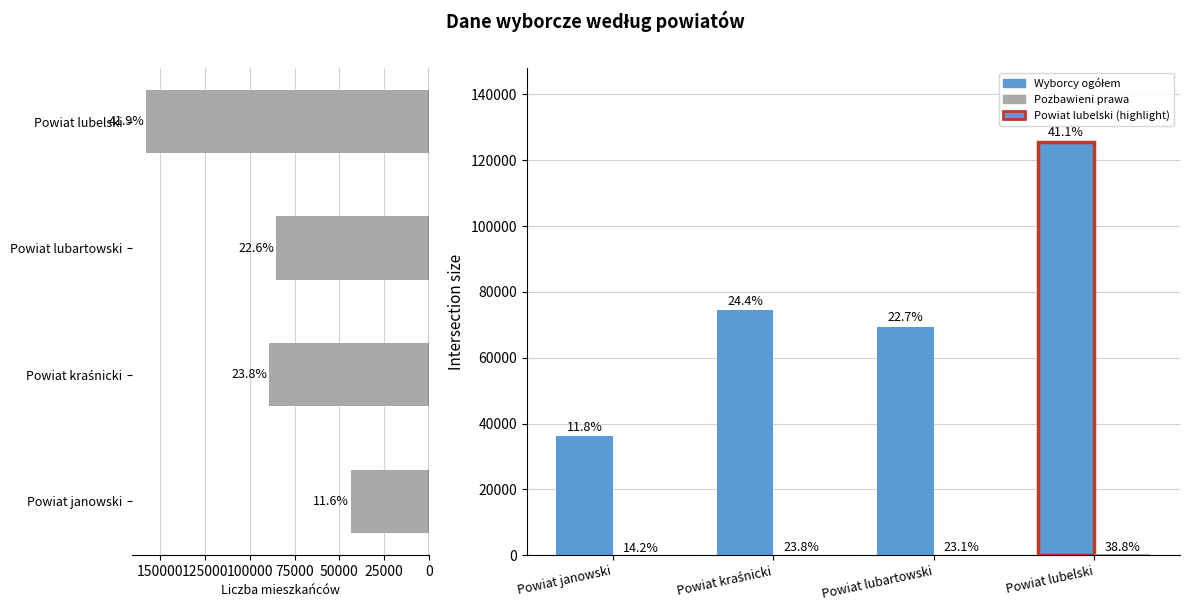

What is the sum of the Liczba mieszkańców values at Powiat janowski and Powiat kraśnicki?

133122